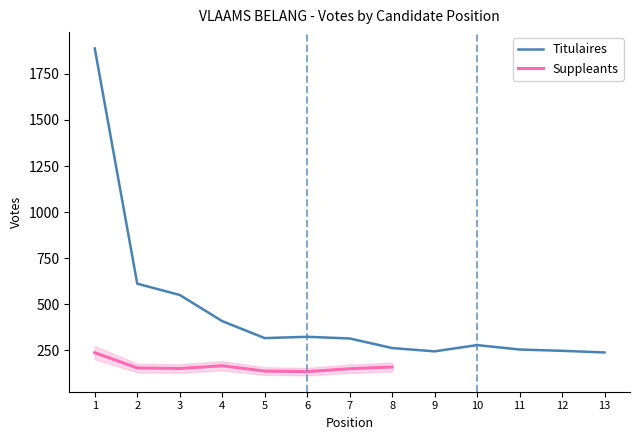

The chart shows a value of 405 at 12. True or false?

False